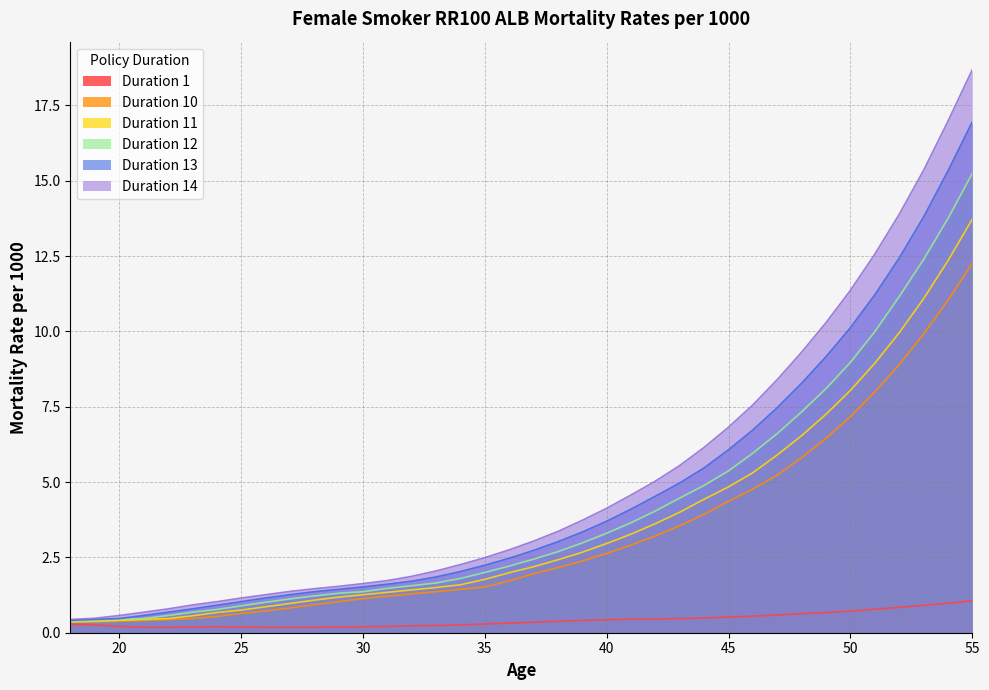

Where does the Duration 13 series first go above 2?

34